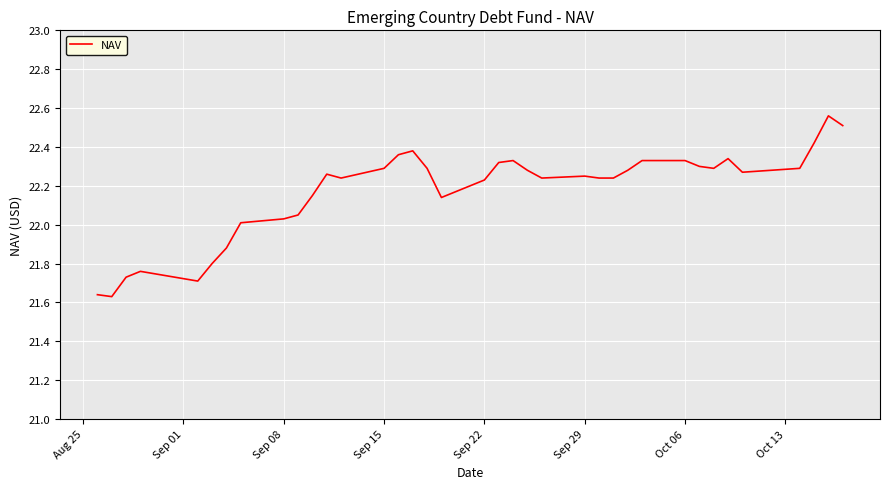

What is the difference between the maximum and minimum values?

0.9